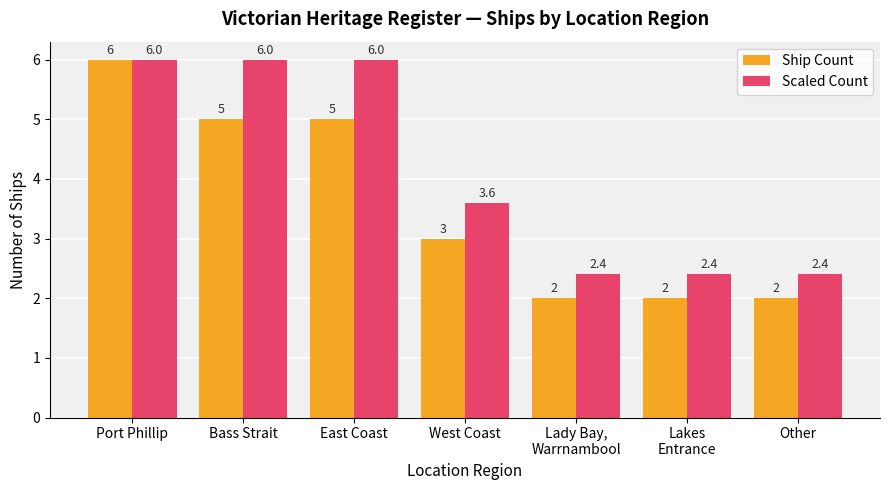

Rank the series at Bass Strait from highest to lowest value.

Scaled Count, Ship Count